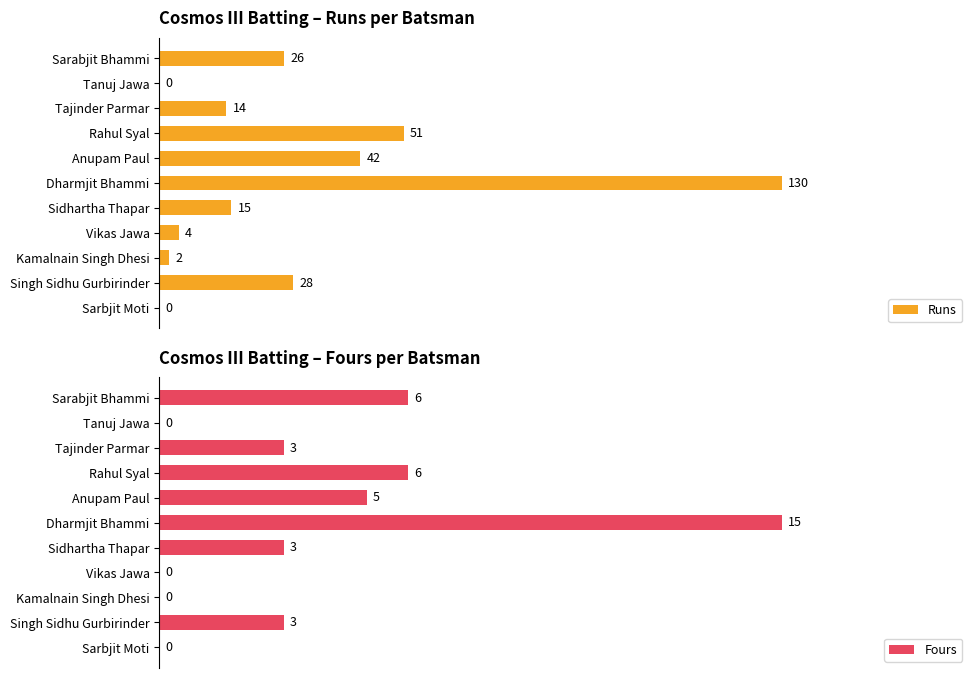

At which label does Fours reach its peak?

Dharmjit Bhammi